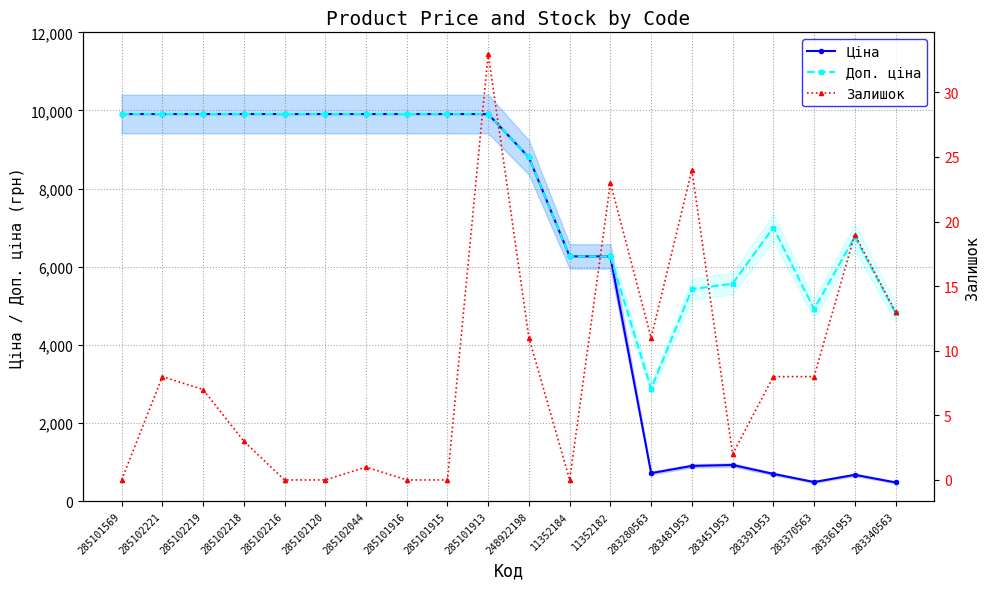

Reading left to right, extract all data points from this chart.

Ціна: 285101569=9908.5	285102221=9908.5	285102219=9908.5	285102218=9908.5	285102216=9908.5	285102120=9908.5	285102044=9908.5	285101916=9908.5	285101915=9908.5	285101913=9908.5	248922198=8797.6	11352184=6266.7	11352182=6266.7	283280563=719.6	283481953=904.3	283451953=928.3	283391953=700.4	283370563=491.7	283361953=676.4	283340563=482.1
Доп. ціна: 285101569=9908.5	285102221=9908.5	285102219=9908.5	285102218=9908.5	285102216=9908.5	285102120=9908.5	285102044=9908.5	285101916=9908.5	285101915=9908.5	285101913=9908.5	248922198=8797.6	11352184=6266.7	11352182=6266.7	283280563=2878.5	283481953=5425.9	283451953=5569.9	283391953=7004.3	283370563=4917.4	283361953=6764.4	283340563=4821.4
Залишок: 285101569=0.0	285102221=8.0	285102219=7.0	285102218=3.0	285102216=0.0	285102120=0.0	285102044=1.0	285101916=0.0	285101915=0.0	285101913=33.0	248922198=11.0	11352184=0.0	11352182=23.0	283280563=11.0	283481953=24.0	283451953=2.0	283391953=8.0	283370563=8.0	283361953=19.0	283340563=13.0